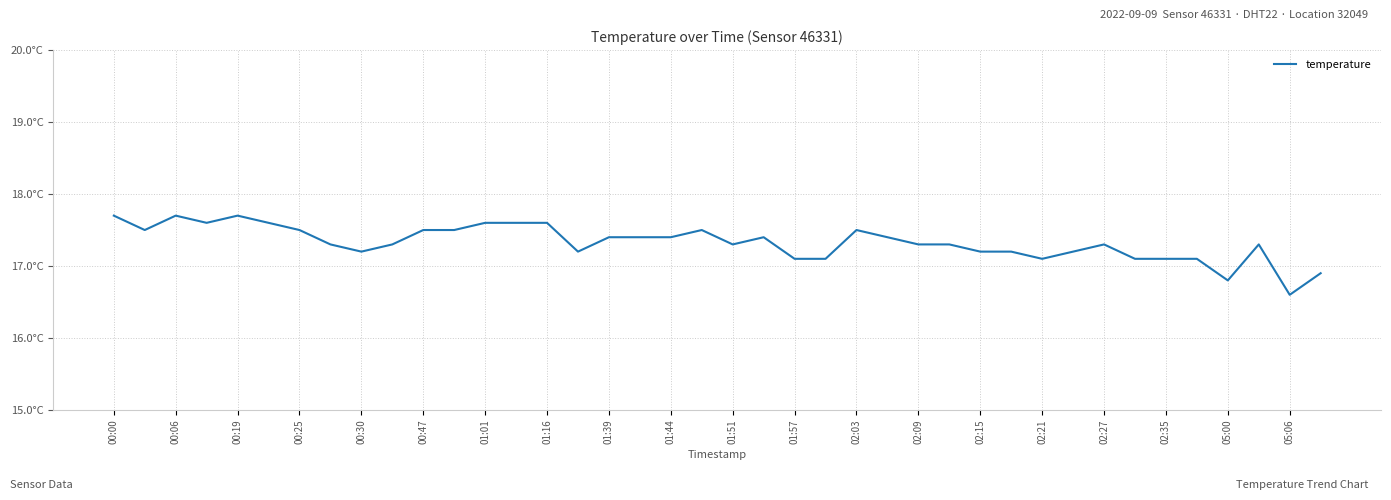

Reading left to right, transcribe all the data shown in this chart.

17.7	17.5	17.7	17.6	17.7	17.6	17.5	17.3	17.2	17.3	17.5	17.5	17.6	17.6	17.6	17.2	17.4	17.4	17.4	17.5	17.3	17.4	17.1	17.1	17.5	17.4	17.3	17.3	17.2	17.2	17.1	17.2	17.3	17.1	17.1	17.1	16.8	17.3	16.6	16.9